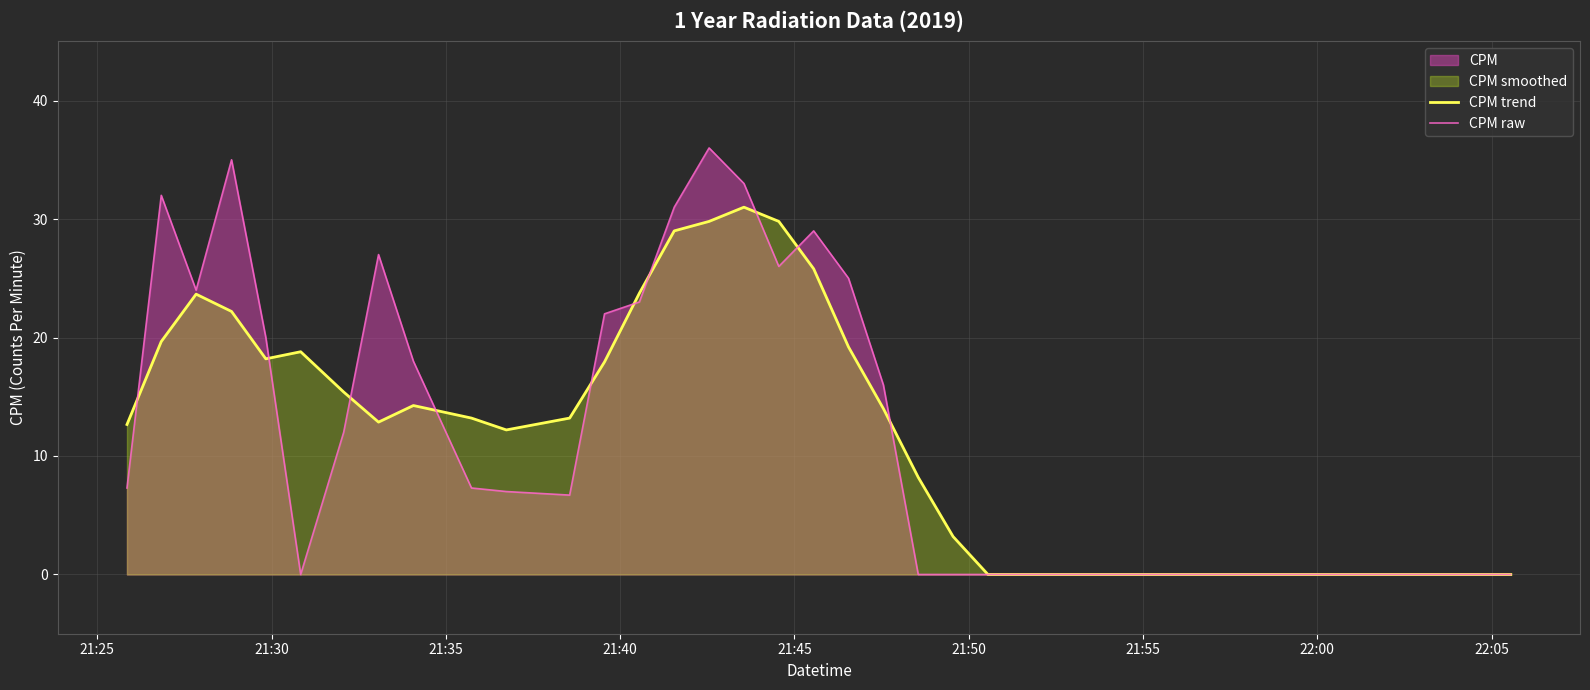

List the series in order of their peak value, highest first.

CPM raw, CPM trend